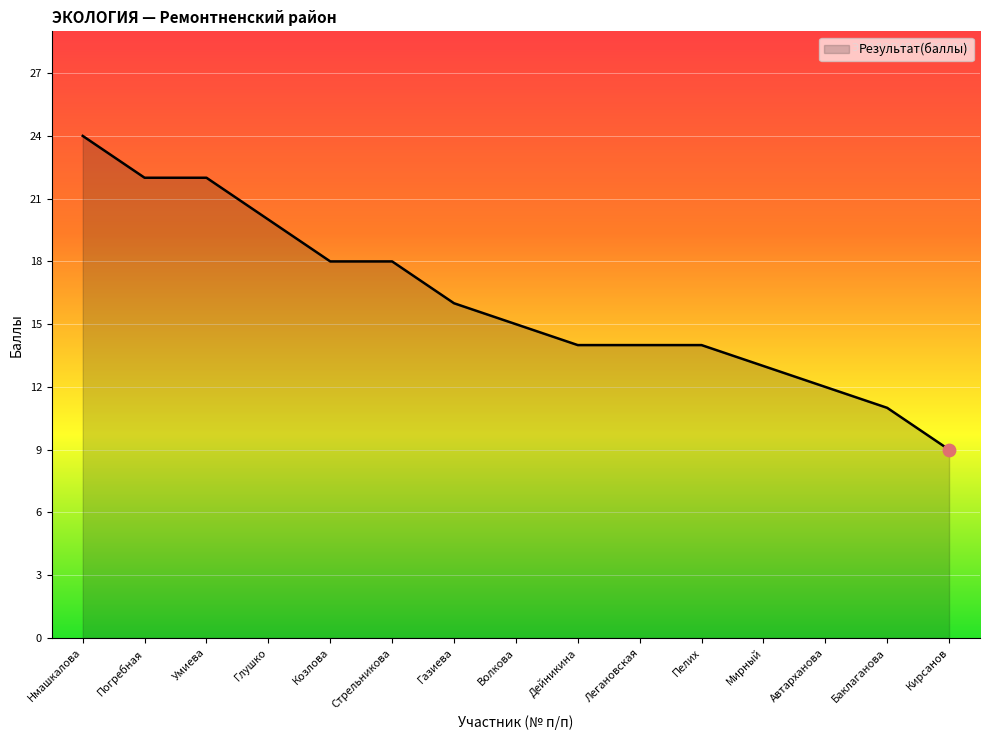

Approximately how many times larger is the value at Стрельникова compared to Глушко?

0.9